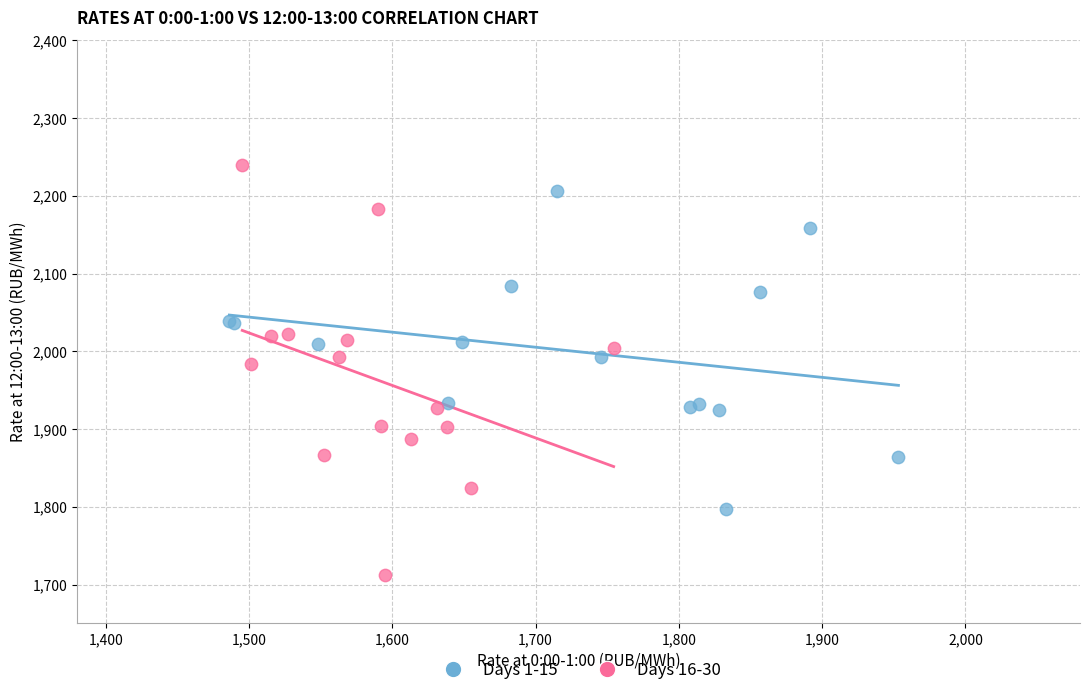

Which series has the widest spread of Y values?

Days 16-30